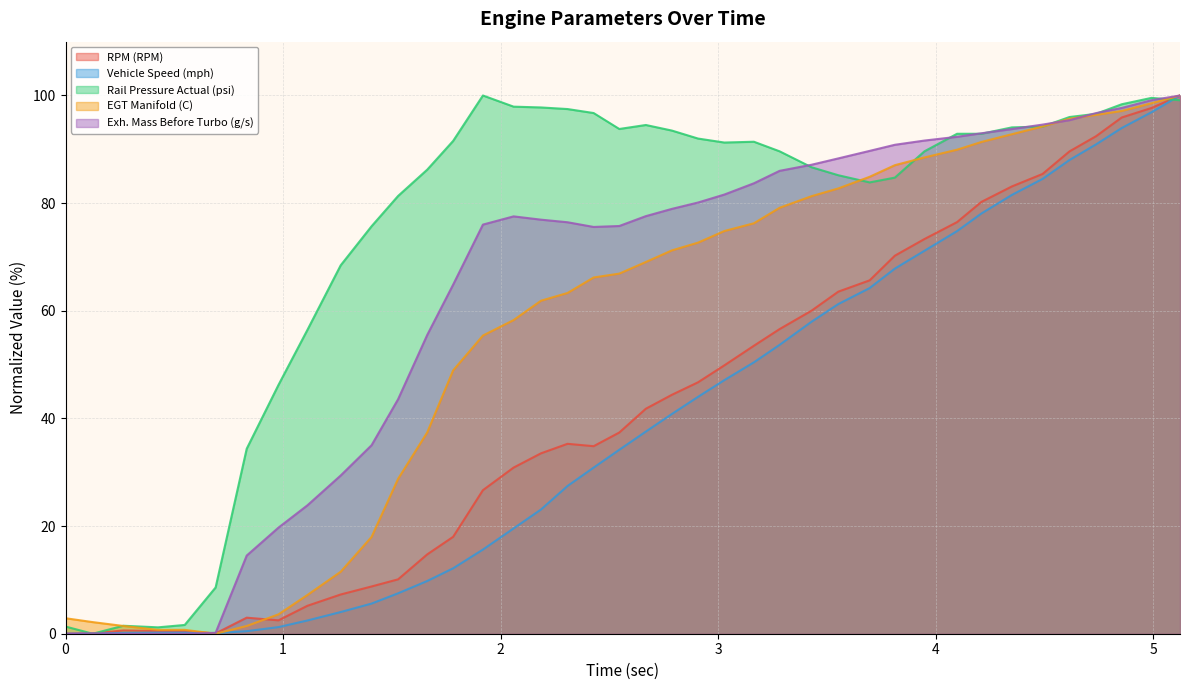

Count the number of data series in this chart.

5